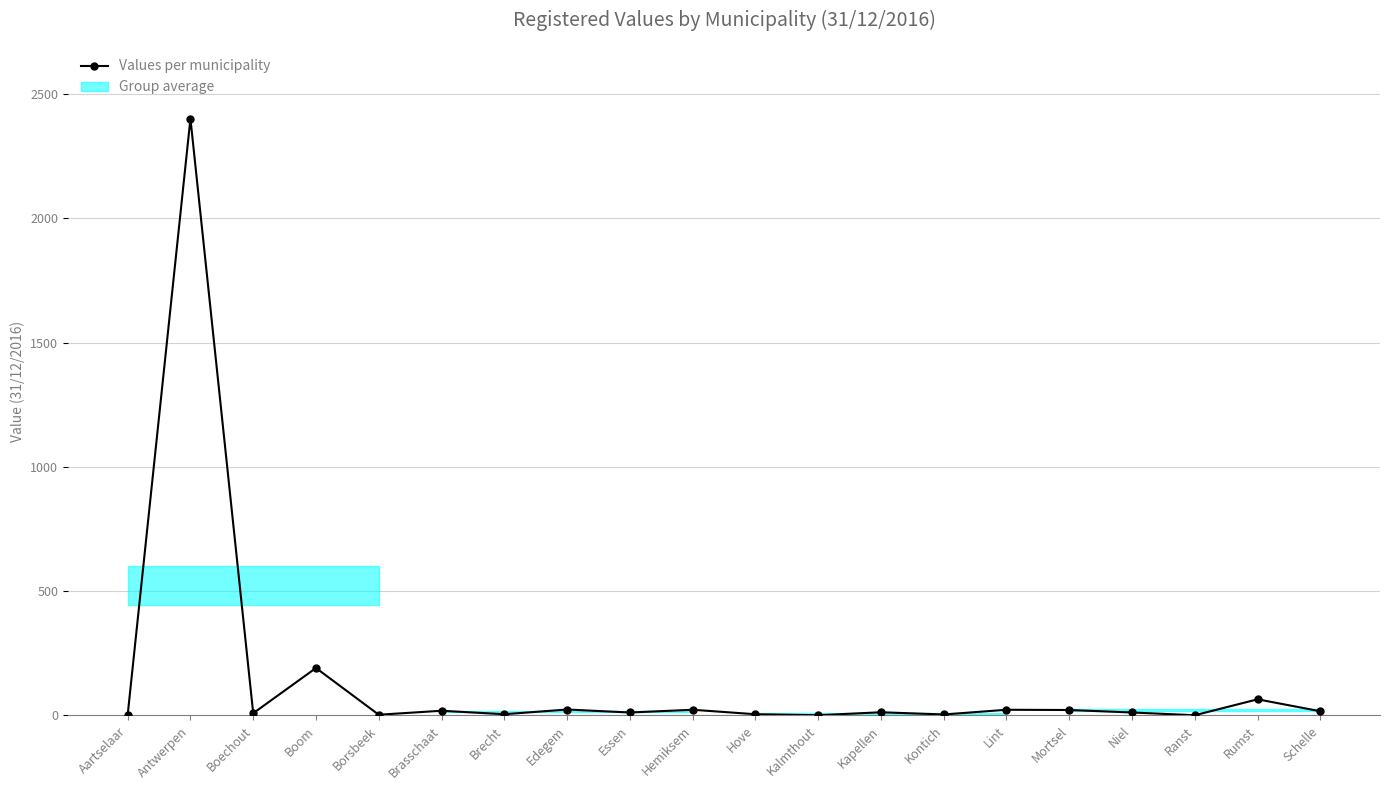

What is the label of the 7th point from the left?

Brecht